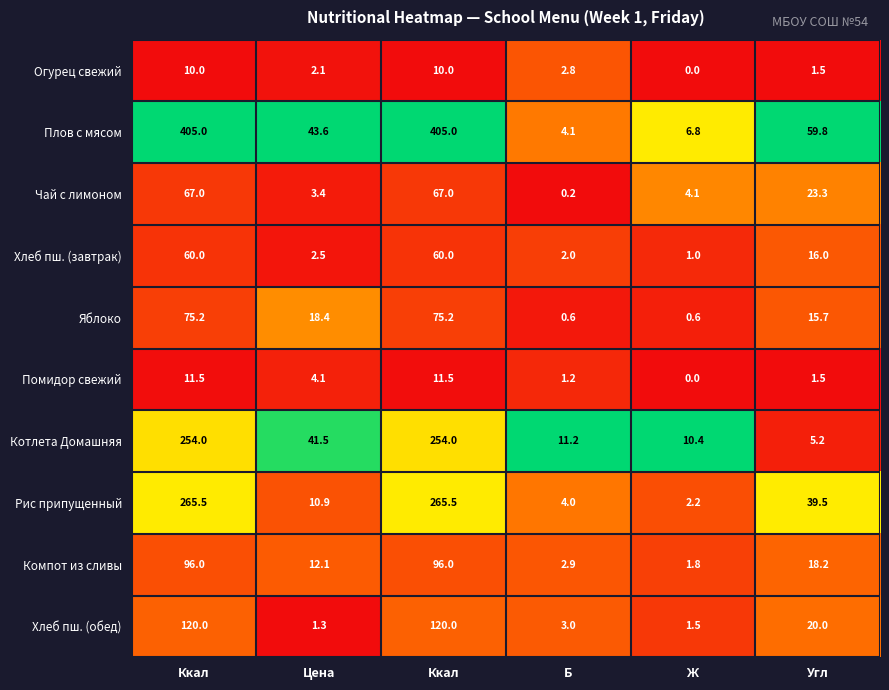

At which category does the chart reach its peak across all series?

Ккал